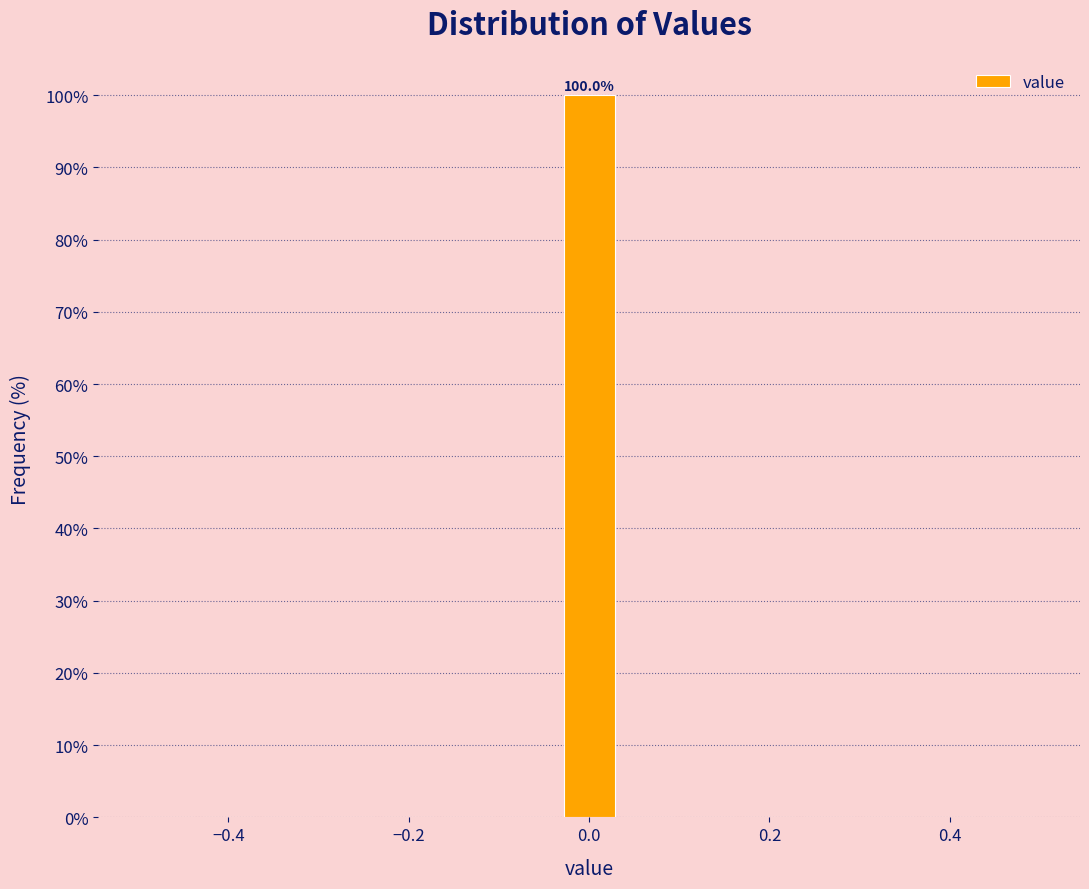

Around what value on the x-axis is the tallest bar? Give the approximate position of its centre, as read against the axis.

0.00